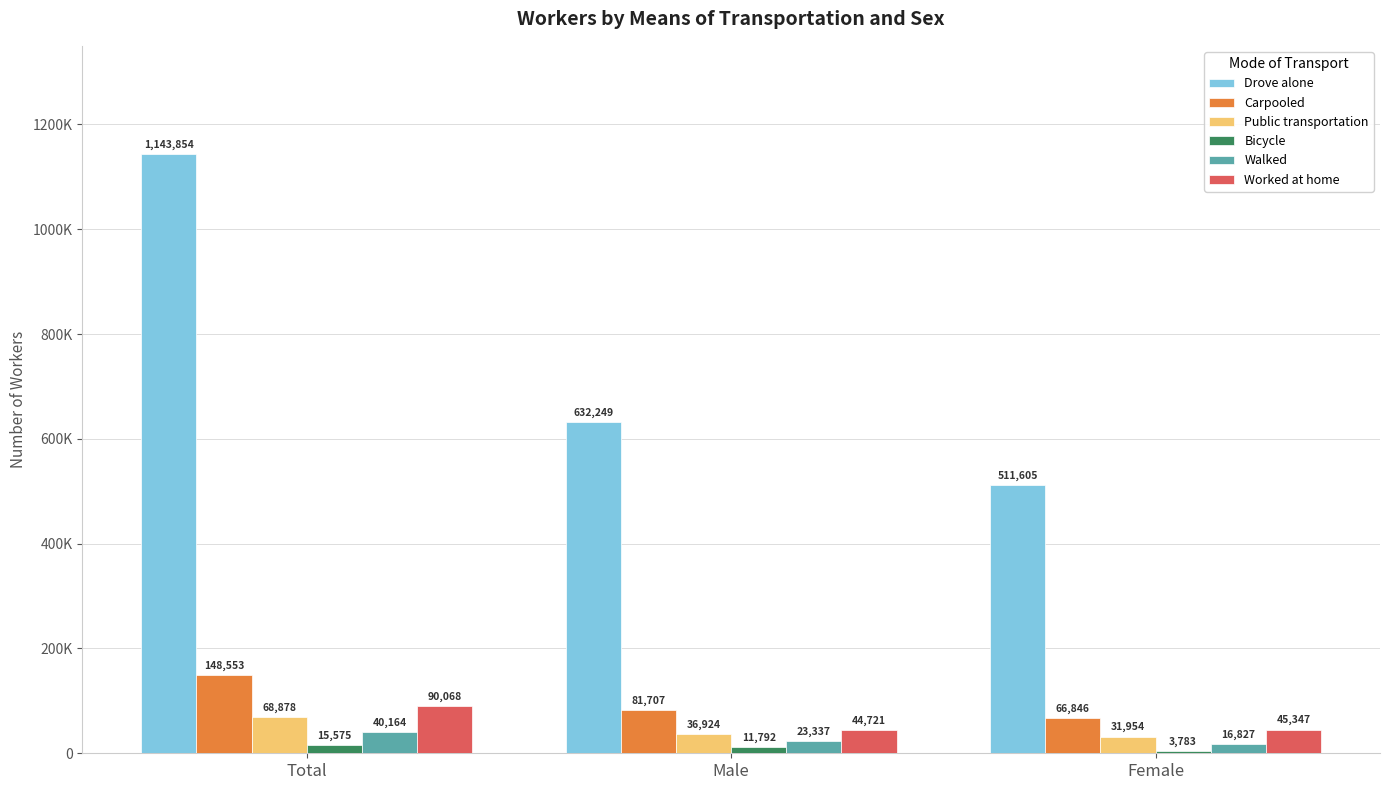

What are all the series names shown in the legend?

Drove alone, Carpooled, Public transportation, Bicycle, Walked, Worked at home